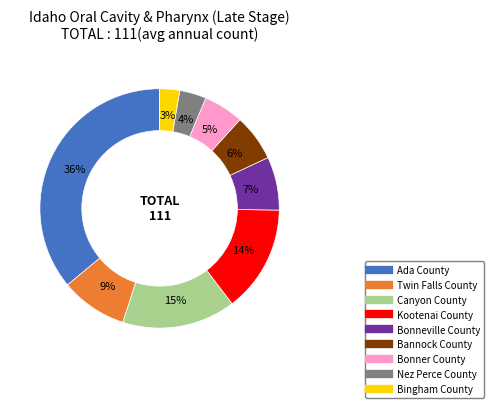

To the nearest percent, what is the difference between the largest and smallest slice percentages?

33%